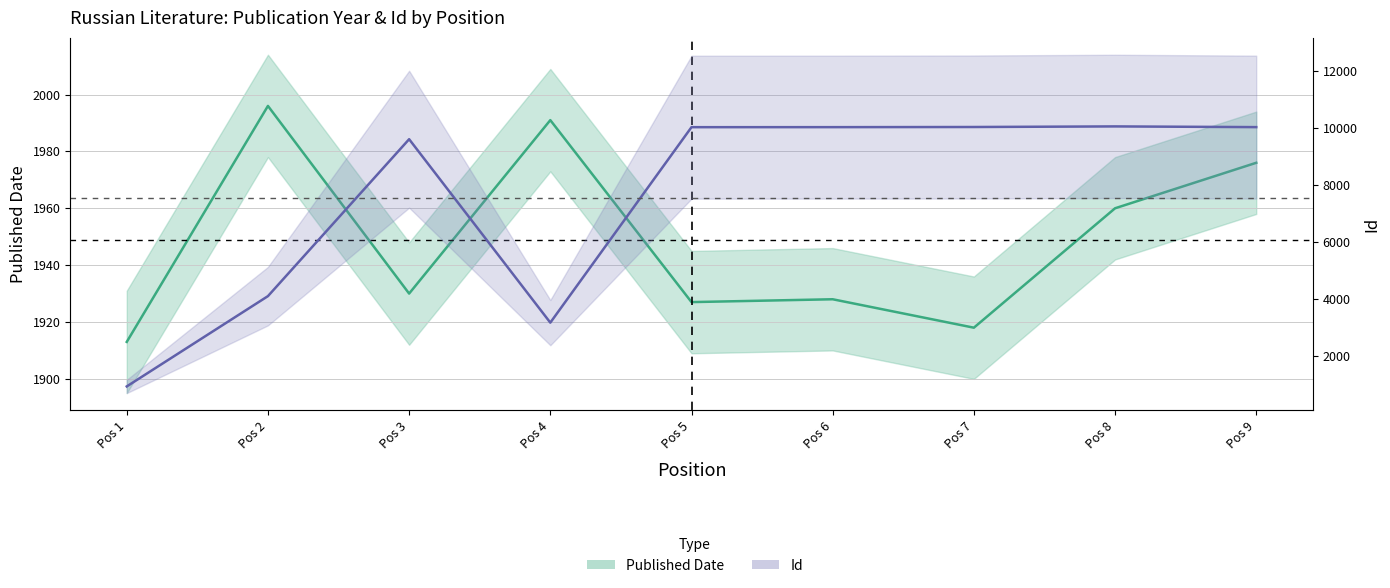

How many interior local peaks does the Id series have?

2